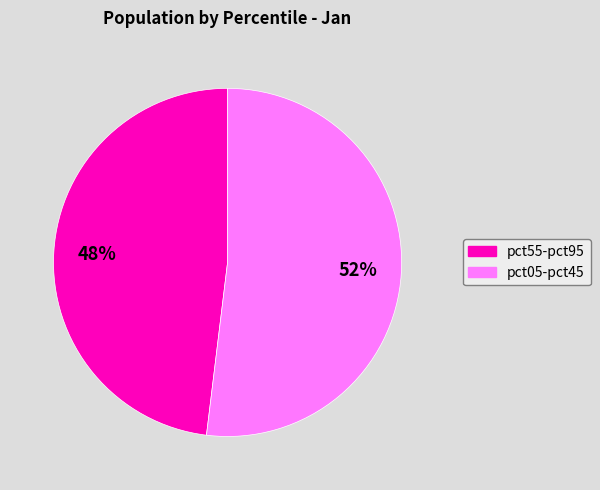

To the nearest percent, what is the average slice percentage?

50%